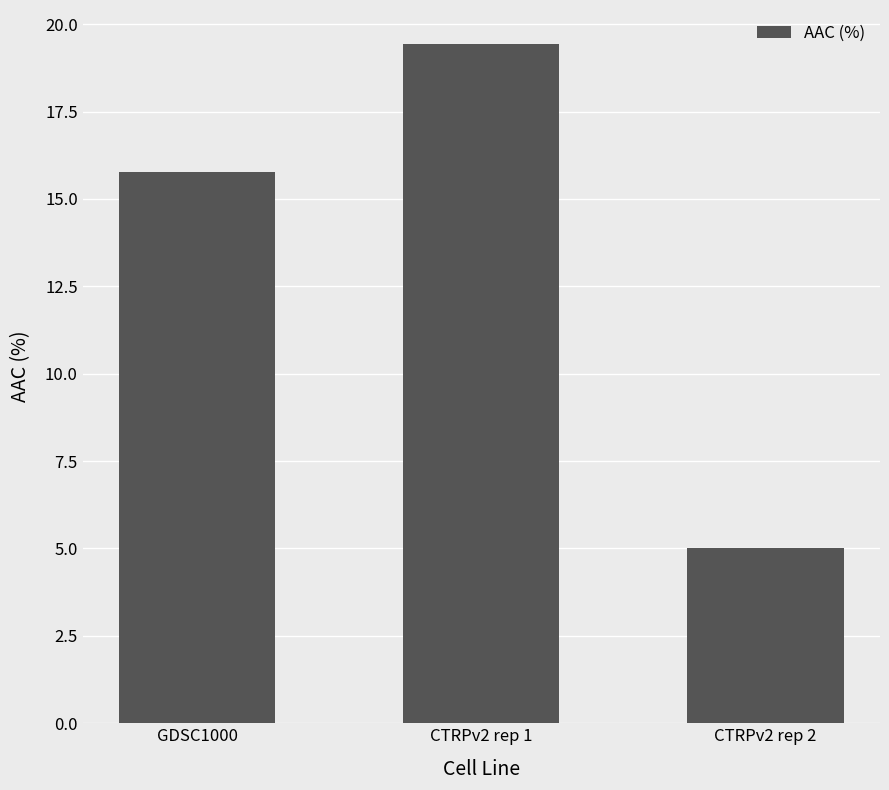

List the labels in order of value, smallest first.

CTRPv2 rep 2, GDSC1000, CTRPv2 rep 1